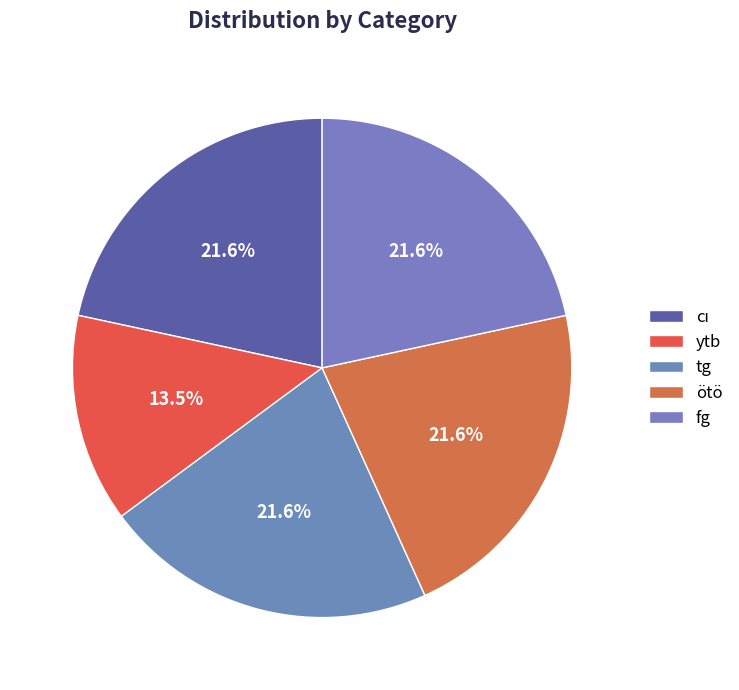

How many segments does this pie chart have?

5